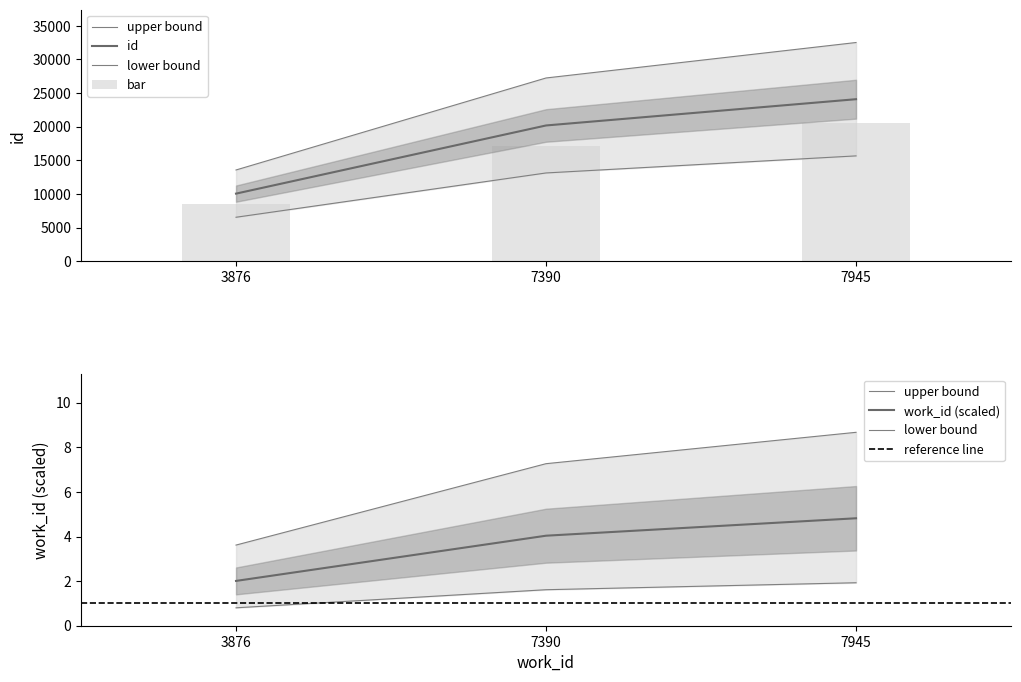

What is the average value?

24440.0